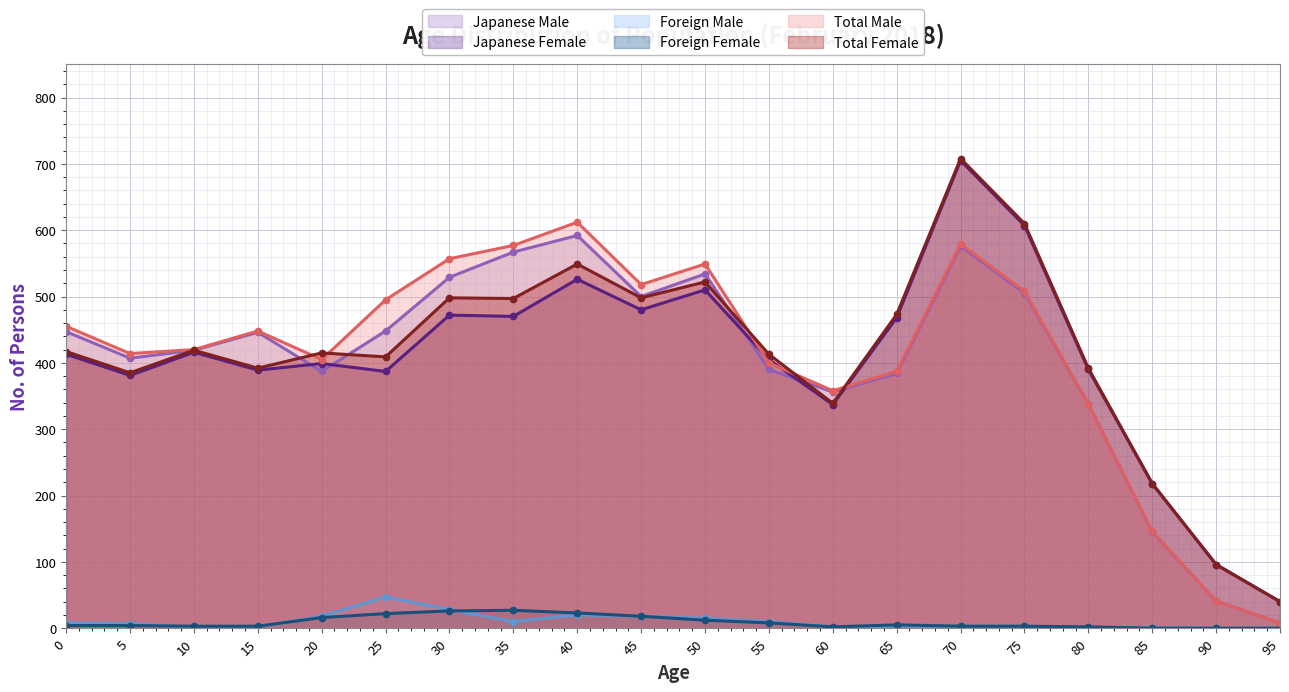

Is it true that Foreign Male equals 0 at 90?

True